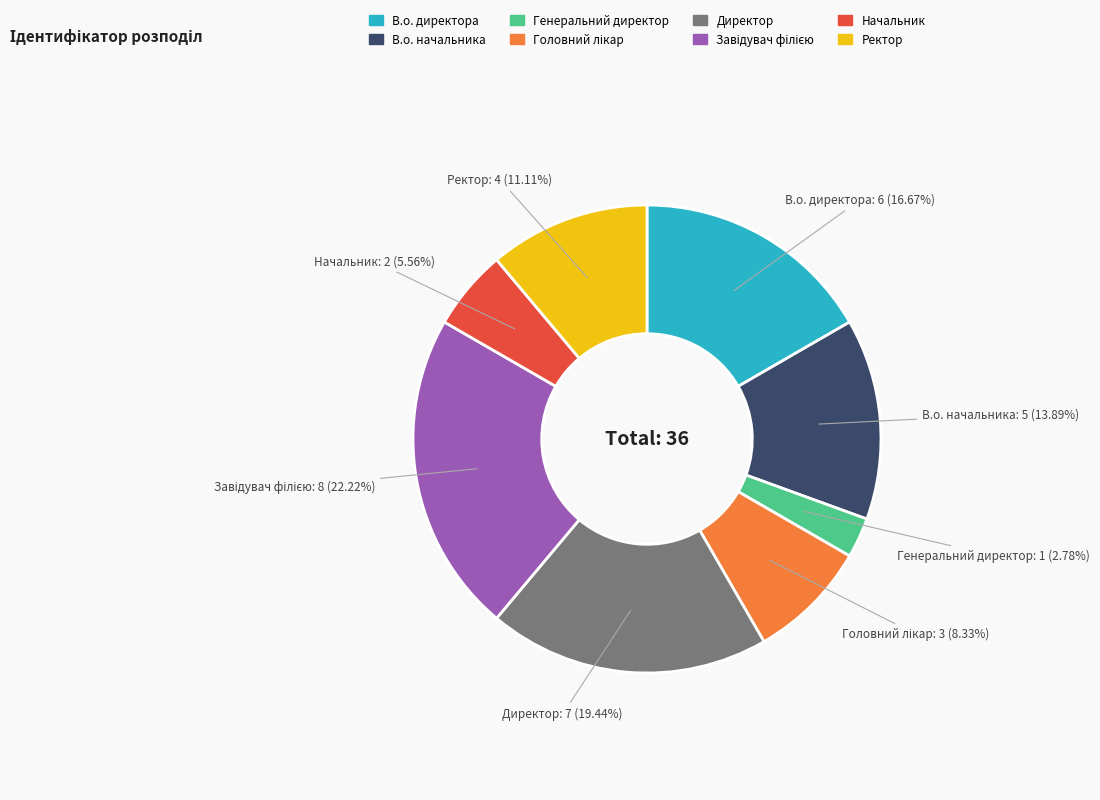

Is the sum of Ректор and Начальник greater than half?

No